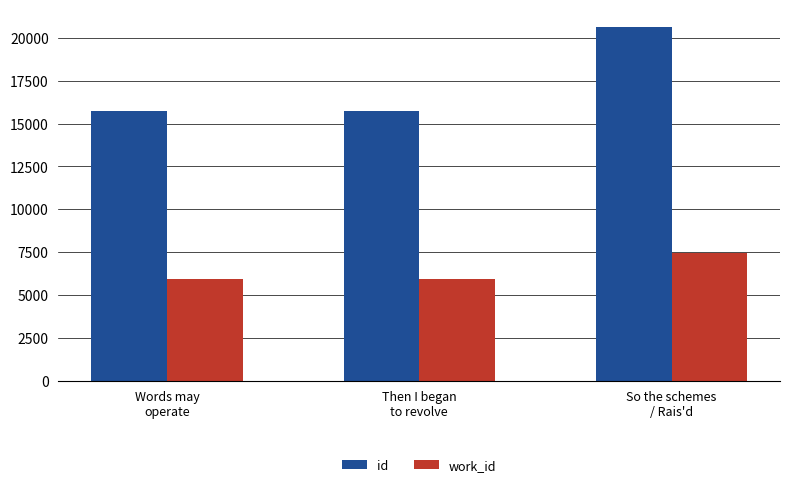

What is the lowest value of the work_id series?

5925